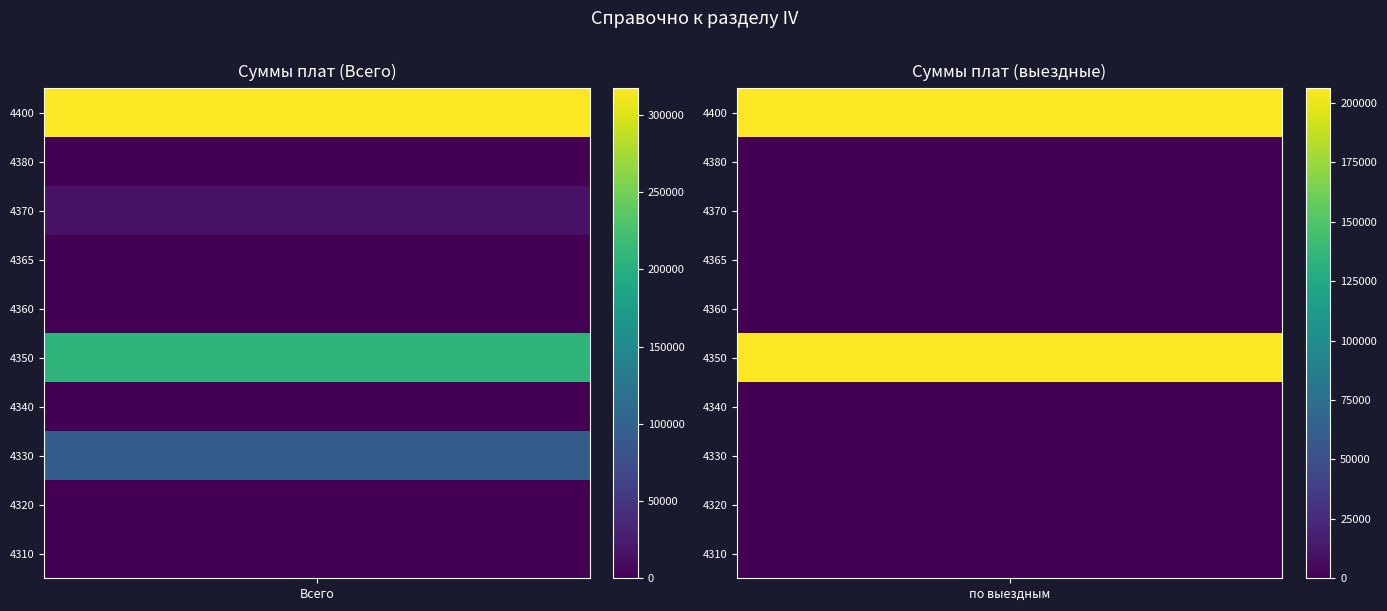

Reading right to left, list all the values displayed in this chart.

4310: из них по выездным=0	Всего=1113
4320: из них по выездным=0	Всего=0
4330: из них по выездным=0	Всего=93819
4340: из них по выездным=0	Всего=0
4350: из них по выездным=206078	Всего=206361
4360: из них по выездным=0	Всего=0
4365: из них по выездным=0	Всего=182
4370: из них по выездным=0	Всего=15730
4380: из них по выездным=0	Всего=0
4400: из них по выездным=206078	Всего=317205